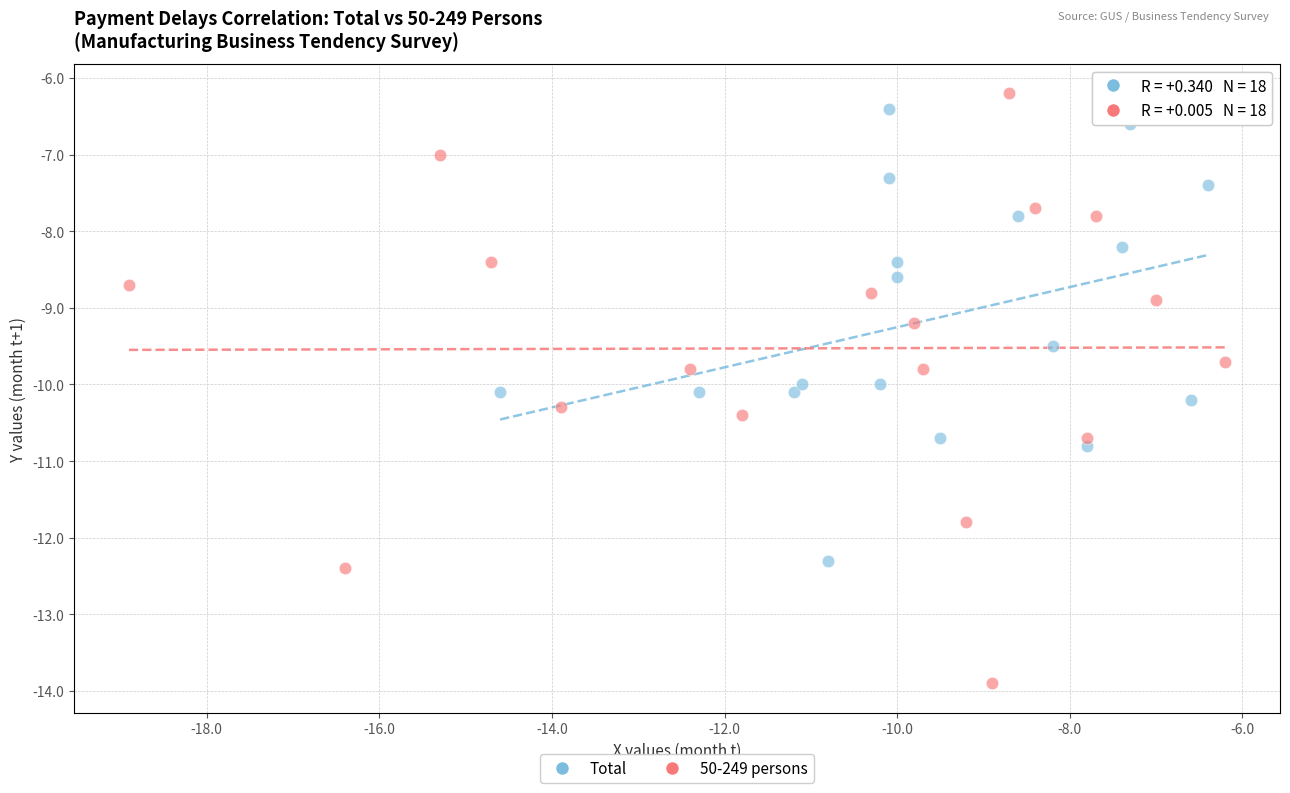

Which series contains the highest Y value?

50-249 persons